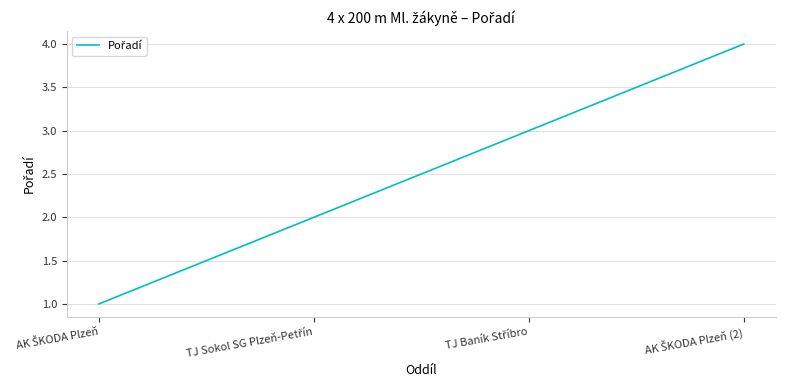

How many categories are shown in the chart?

4